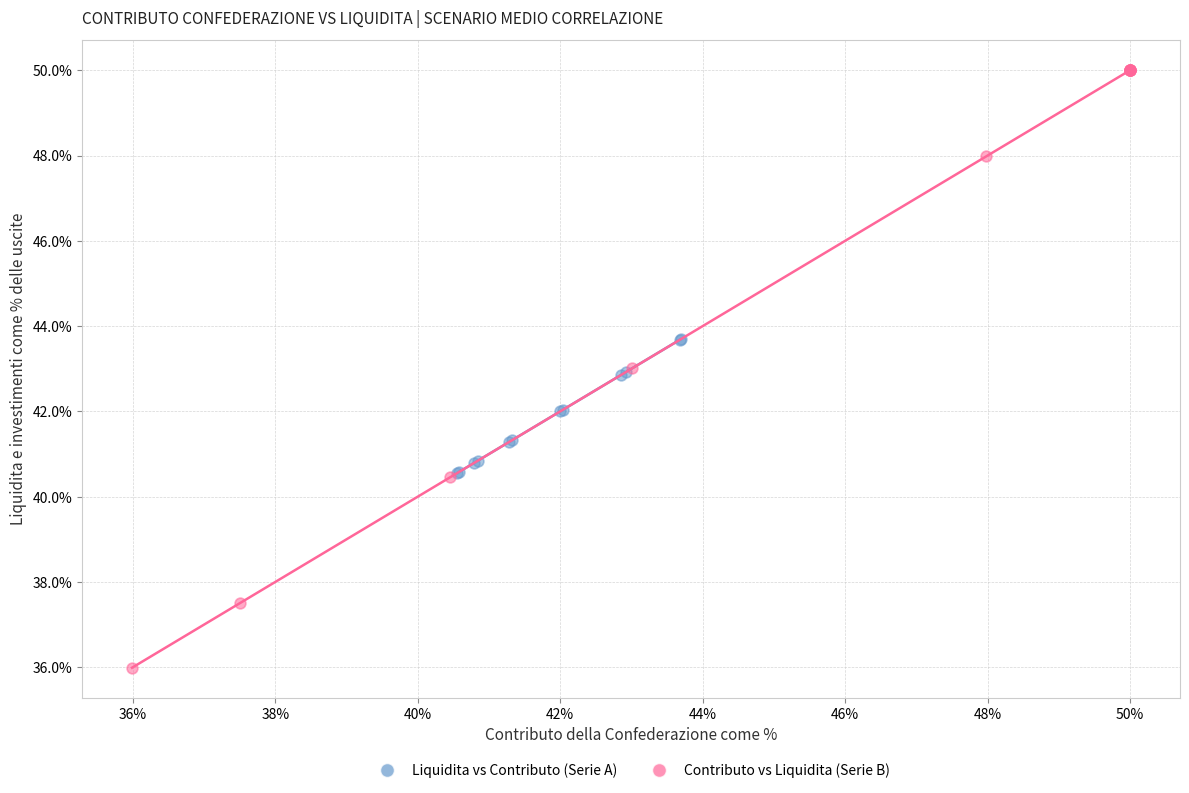

What are all the series names shown in the legend?

Liquidita vs Contributo (Serie A), Contributo vs Liquidita (Serie B)